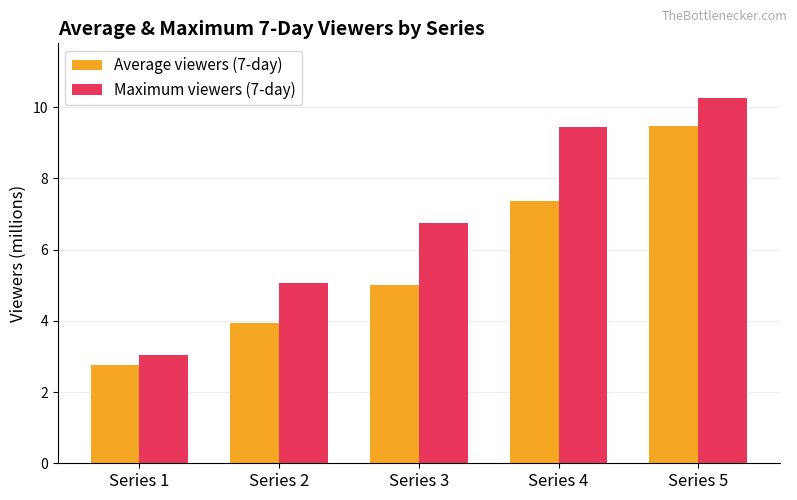

The value of Maximum viewers (7-day) at Series 3 is 6.7. True or false?

True